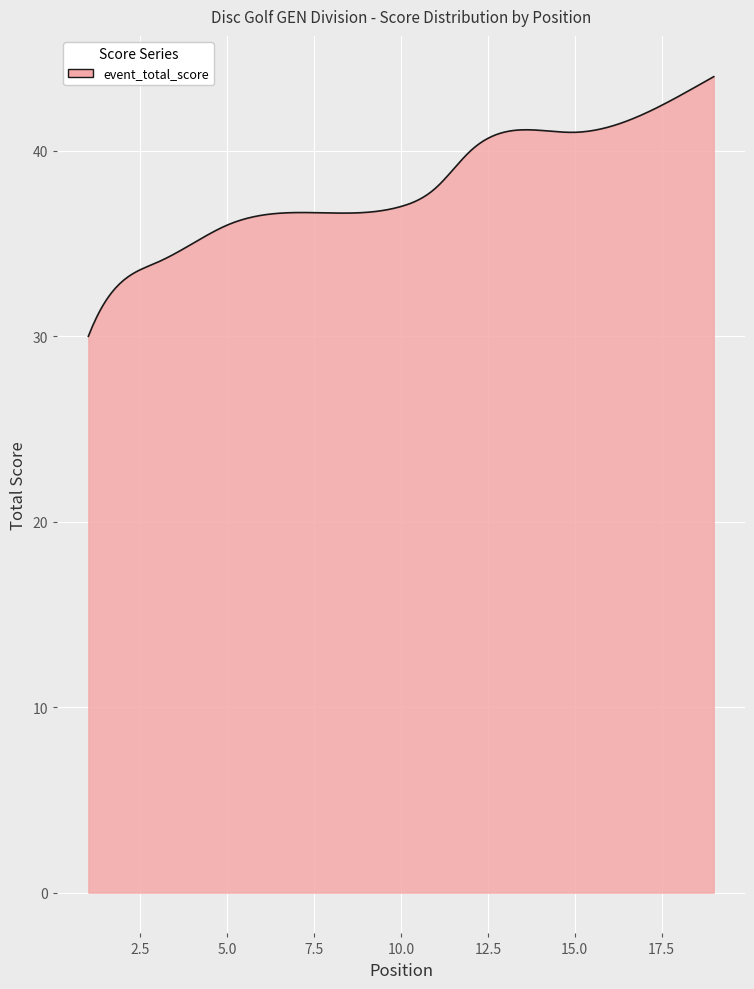

What is the smallest value displayed?

30.0